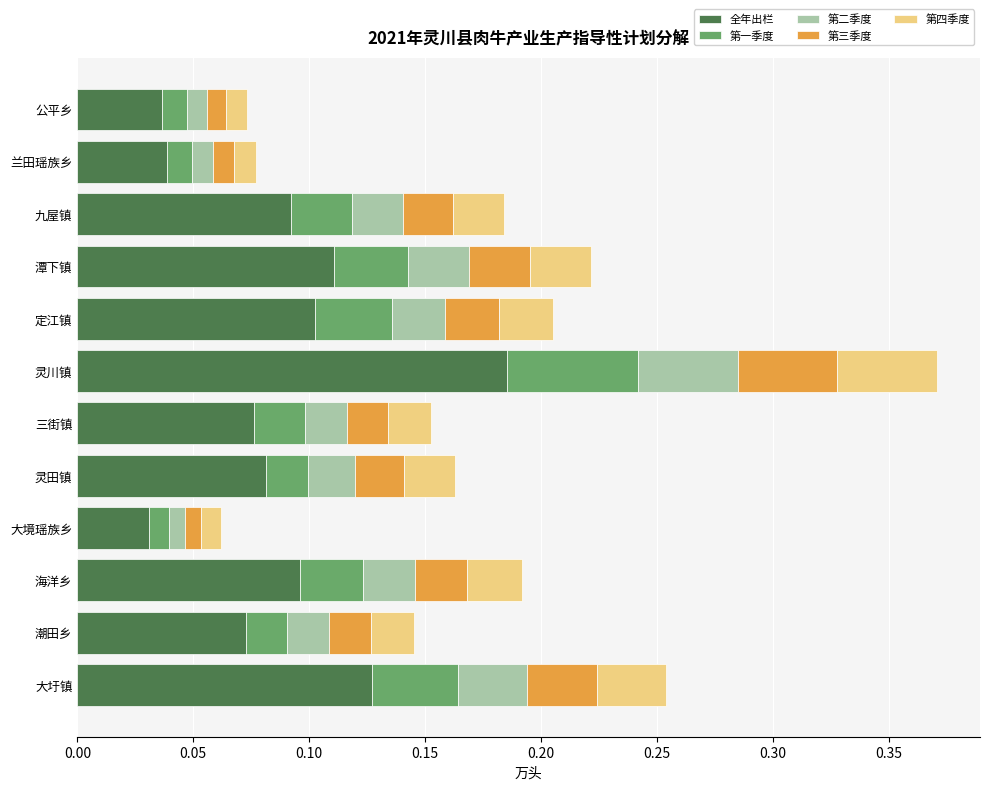

Which category has the highest value in the 全年出栏 series?

灵川镇